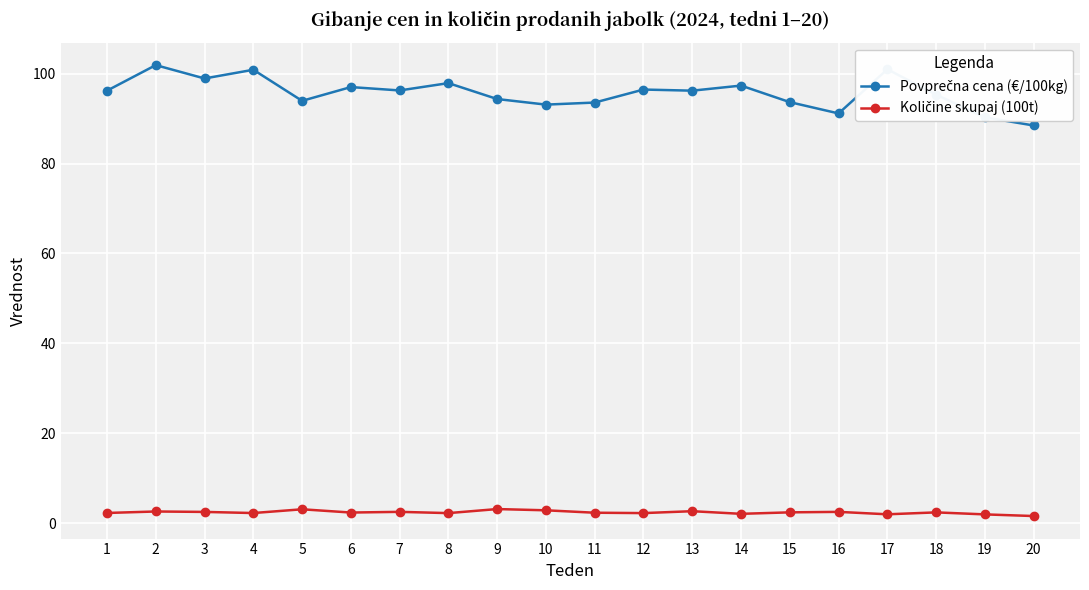

What is the total value across all series at 4?

103.1